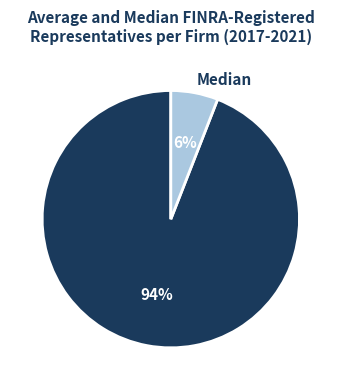

To the nearest percent, what portion does Median represent?

6%